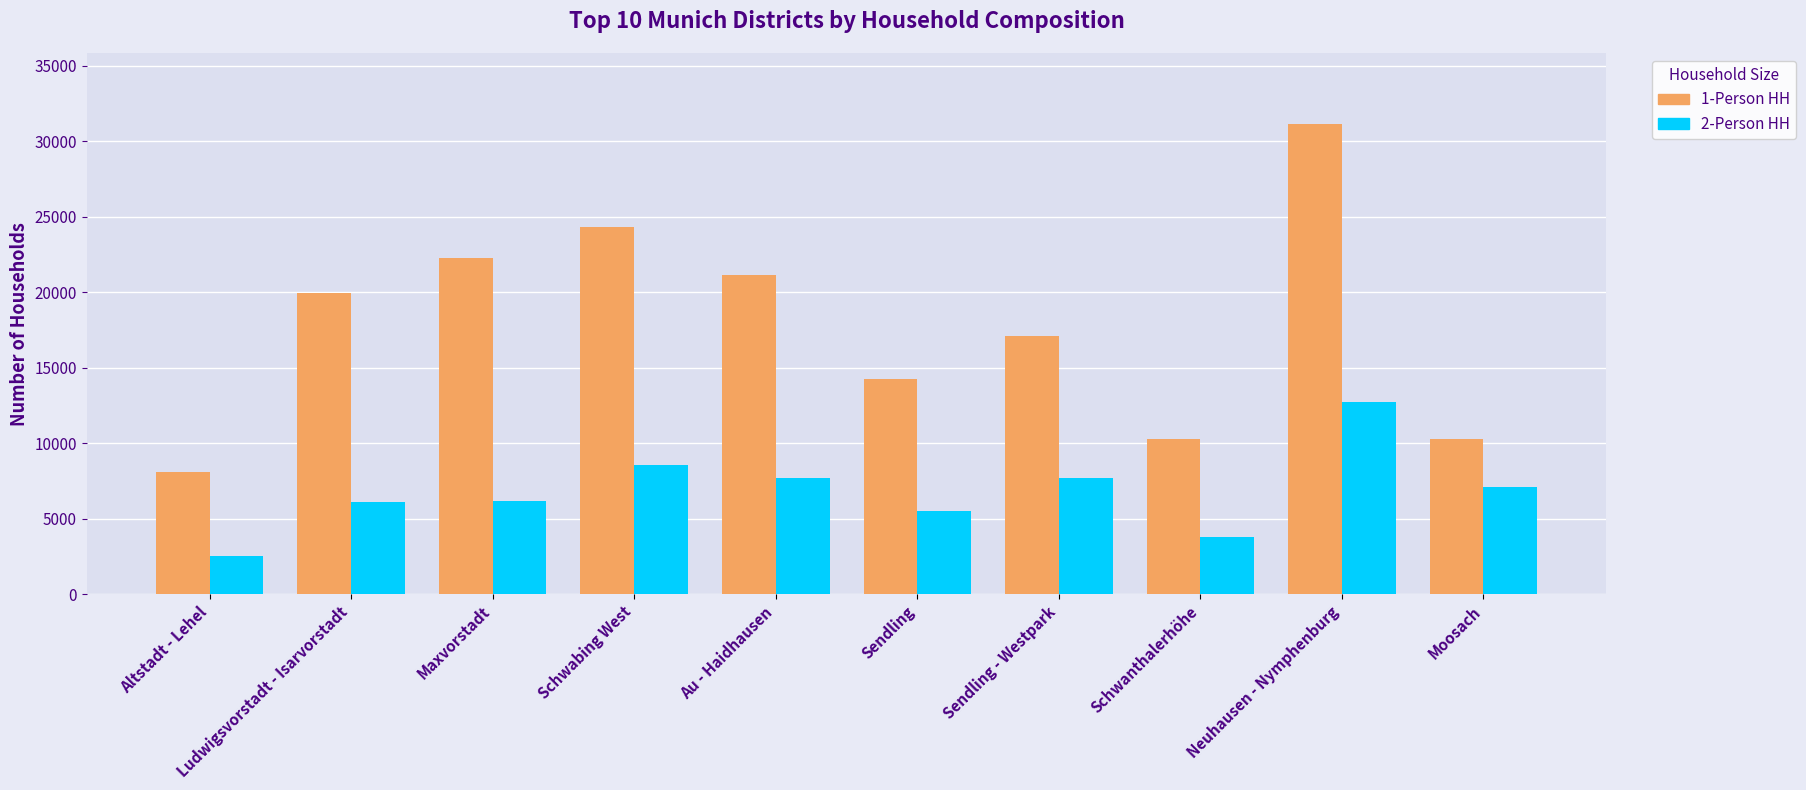

At how many categories does at least one series exceed 15155?

6